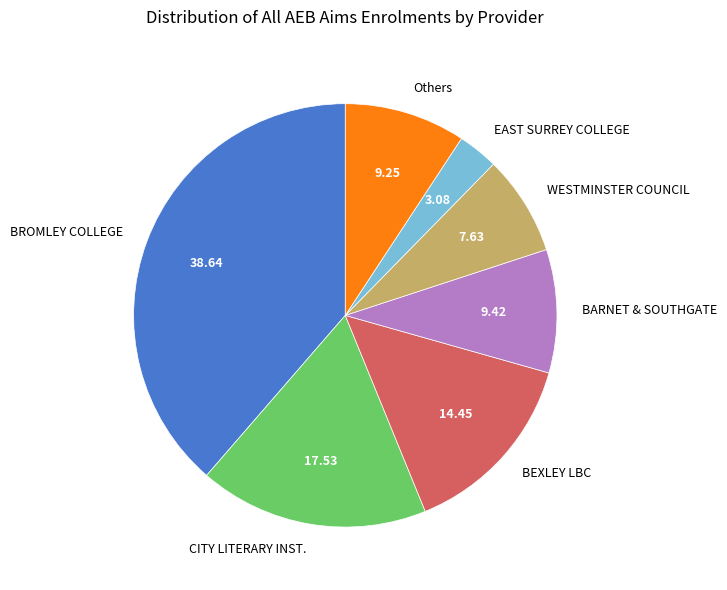

Which slice is the largest?

BROMLEY COLLEGE